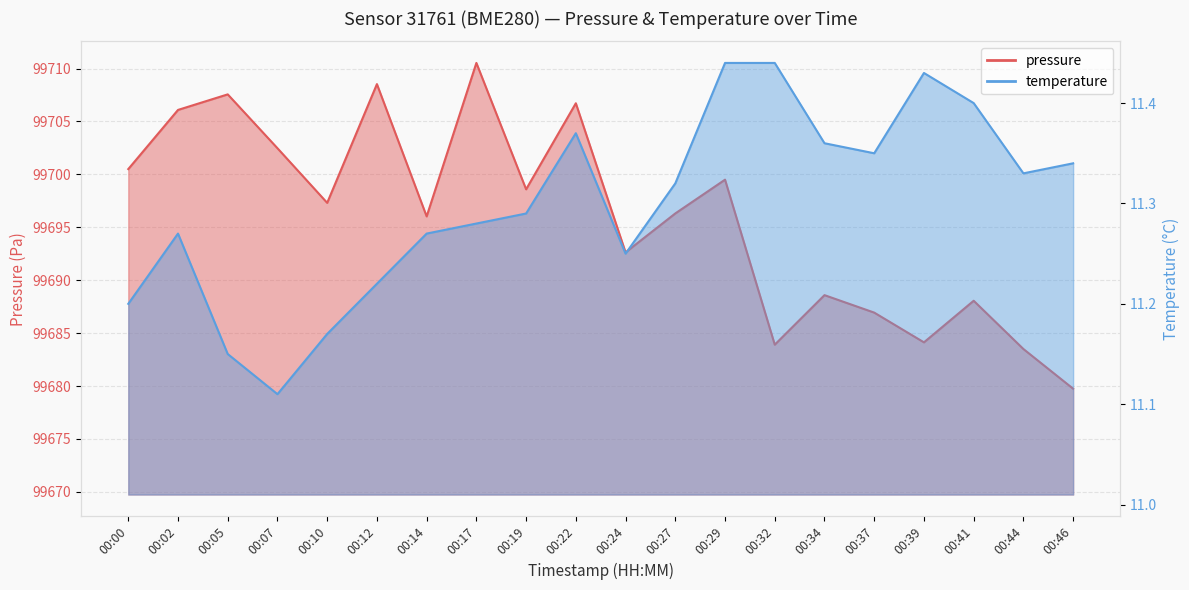

Which series changed the most between 00:37 and 00:39?

pressure